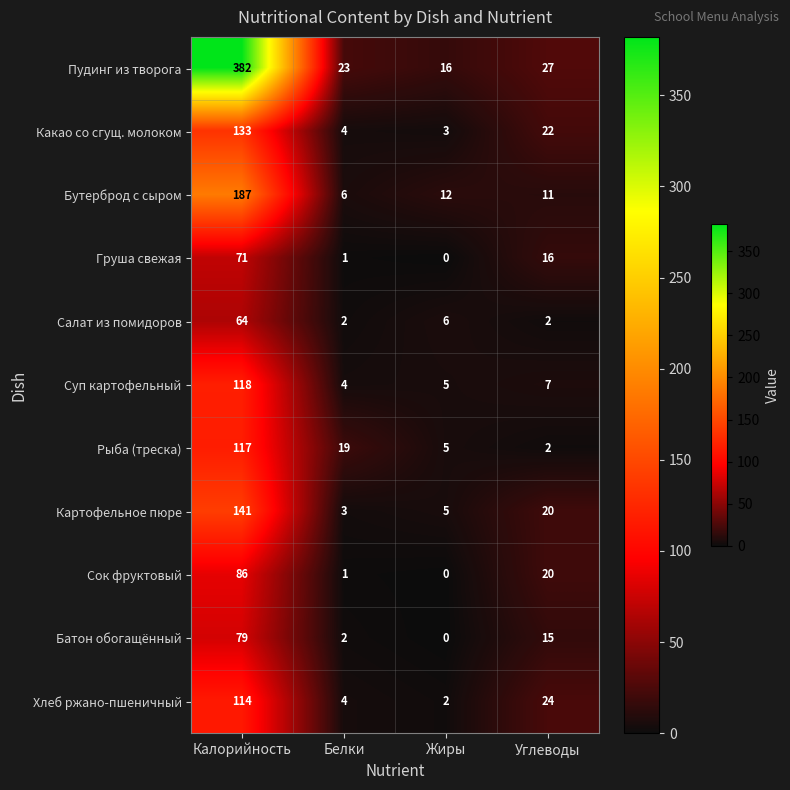

Which series changed the most between Жиры and Углеводы?

Хлеб ржано-пшеничный